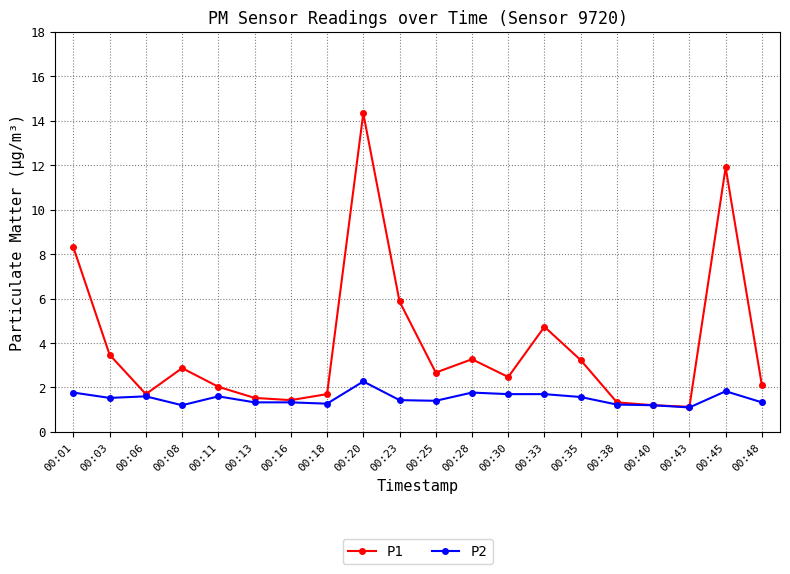

True or false: P1 has more than 2 points higher than both neighbors.

True